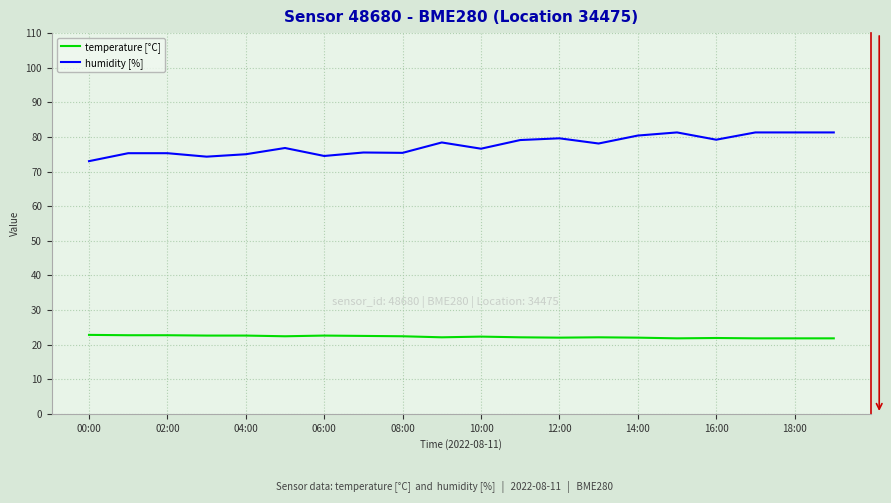

Rank the series by their maximum value, from lowest to highest.

temperature [°C], humidity [%]